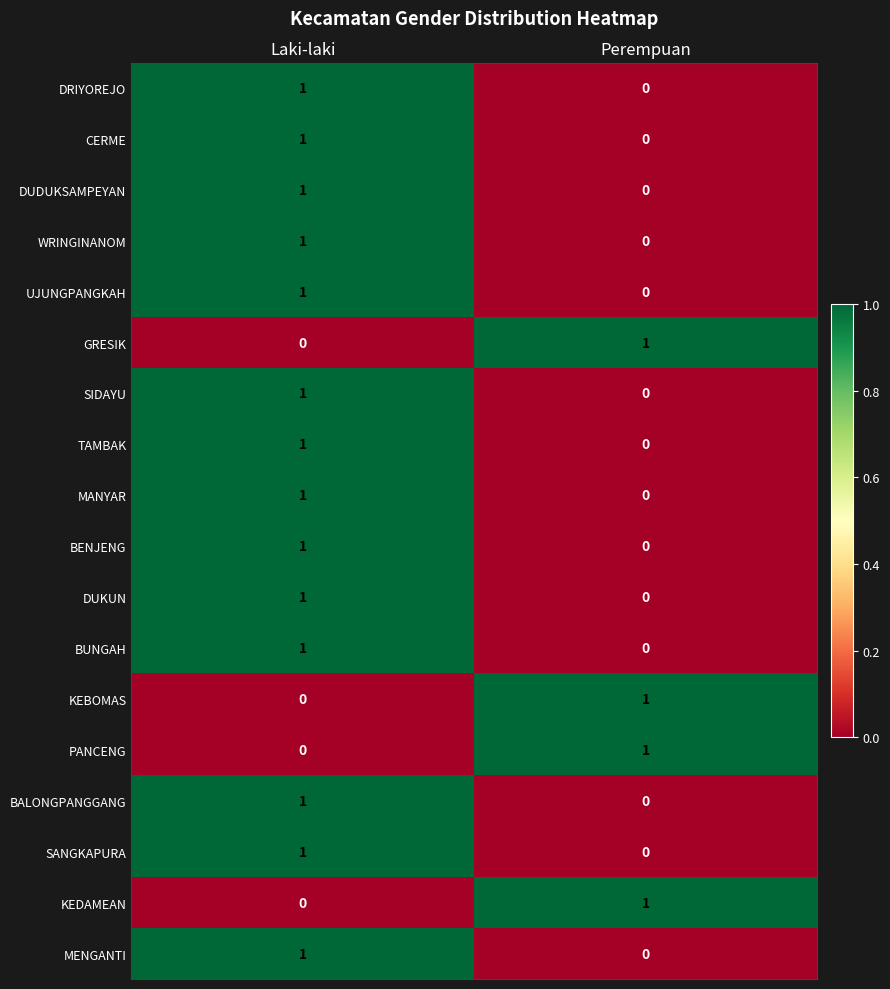

Where is MANYAR nearest to the value 0?

Perempuan